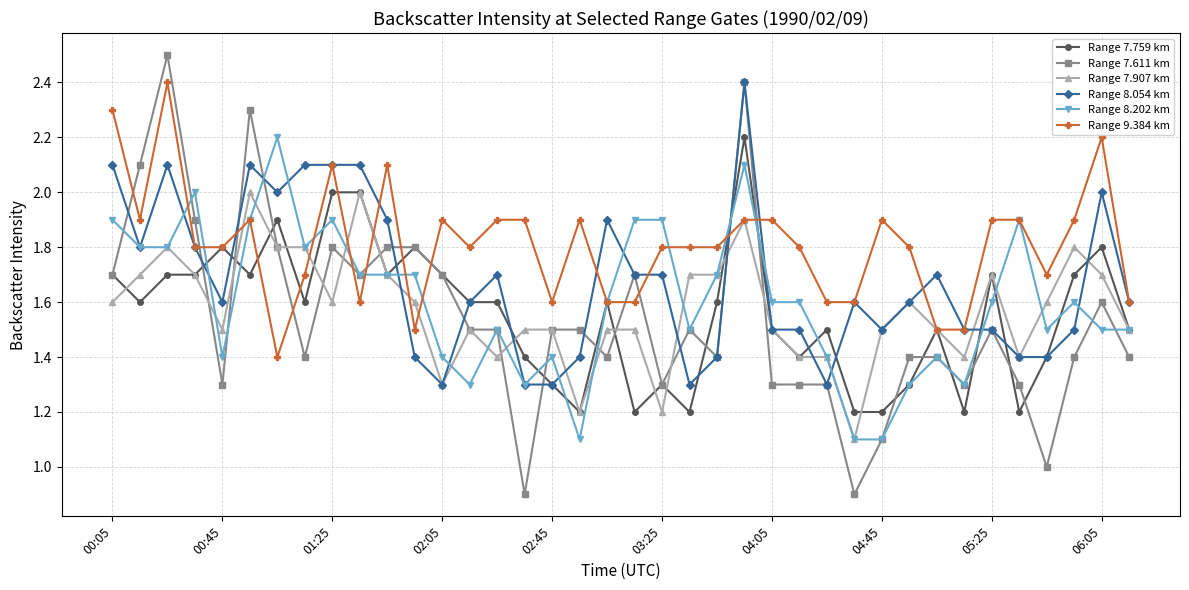

What is the value of the Range 8.202 km point at the 21st from the left?

1.9